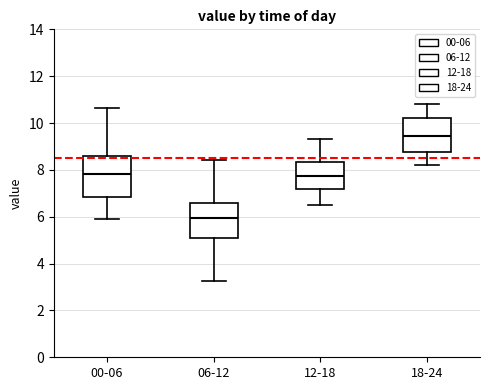

Which box's median line is the lowest?

06-12